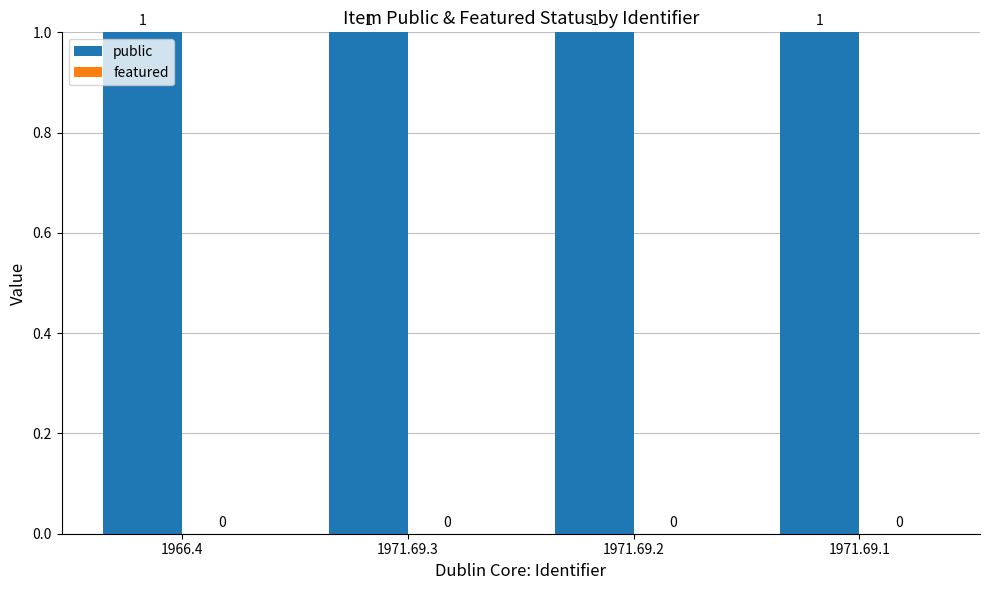

What position from the left is 1971.69.3?

2